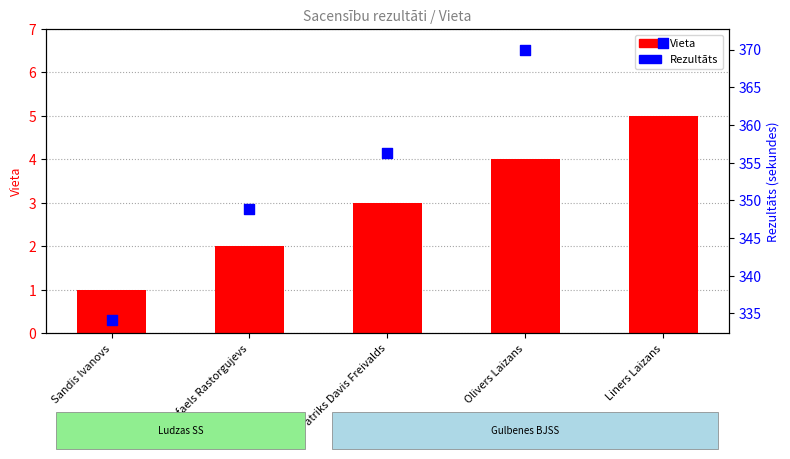

Which series reaches the minimum Y coordinate?

Vieta